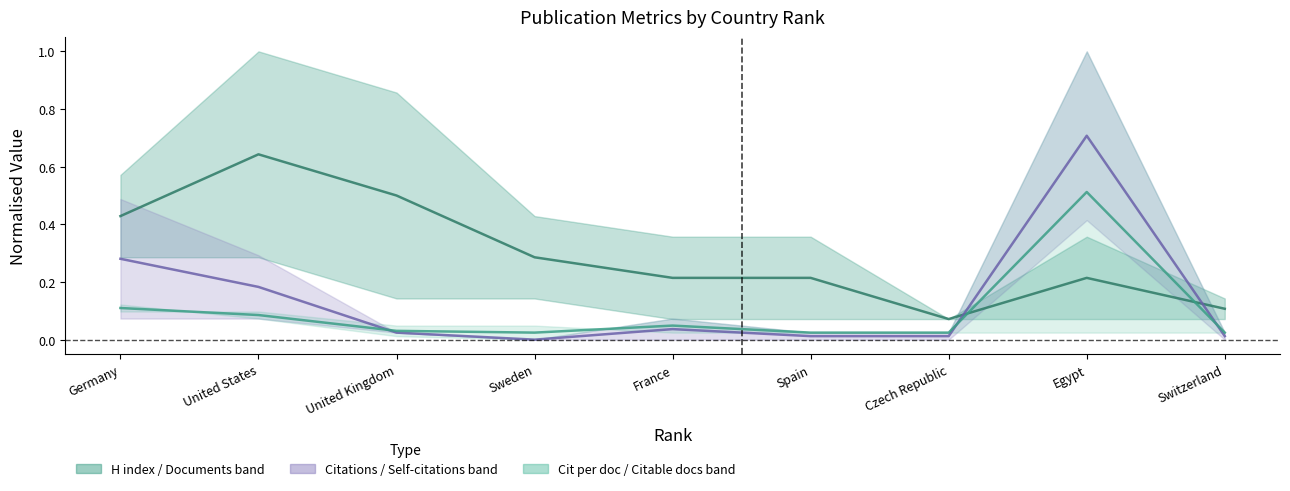

The value of Citations (mid) at Switzerland is 0.0. True or false?

False